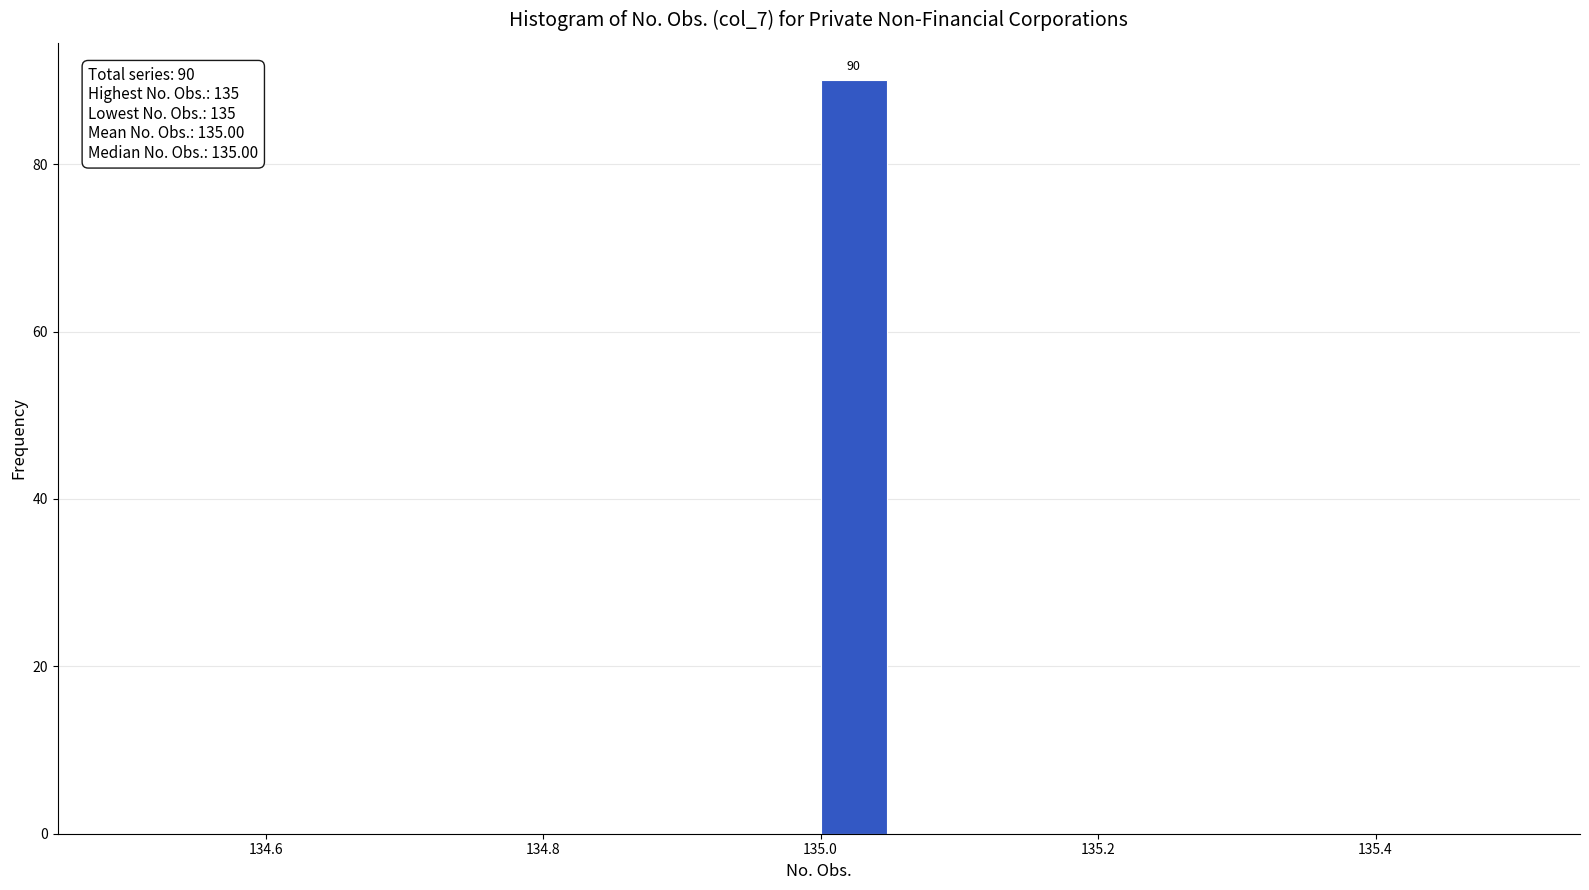

Read against the x-axis, roughly where is the centre of the tallest bar?

135.02